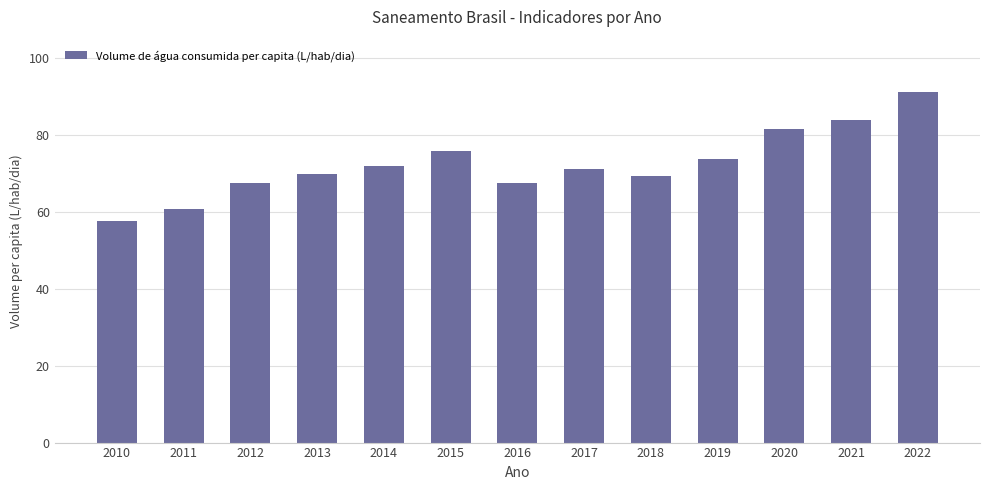

Is it true that the value at 2019 is 73.8?

True